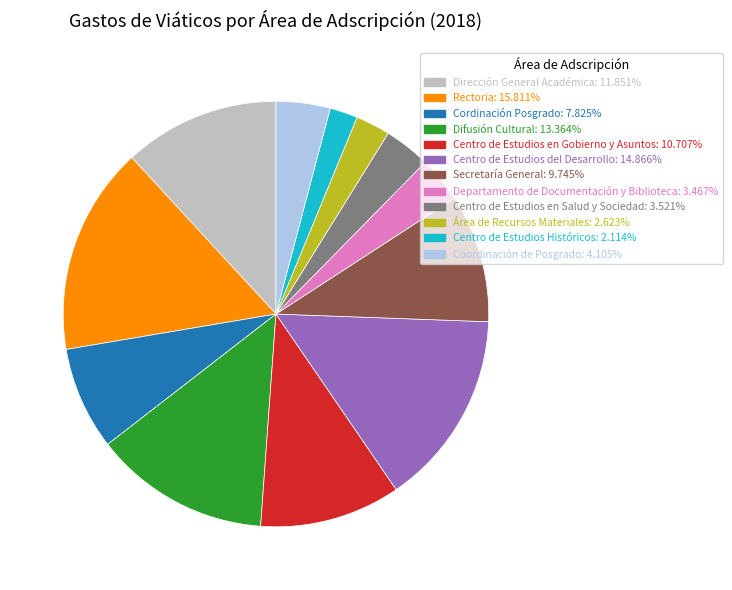

What is the ratio of the value at Coordinación de Posgrado to the value at Centro de Estudios del Desarrollo?

0.3